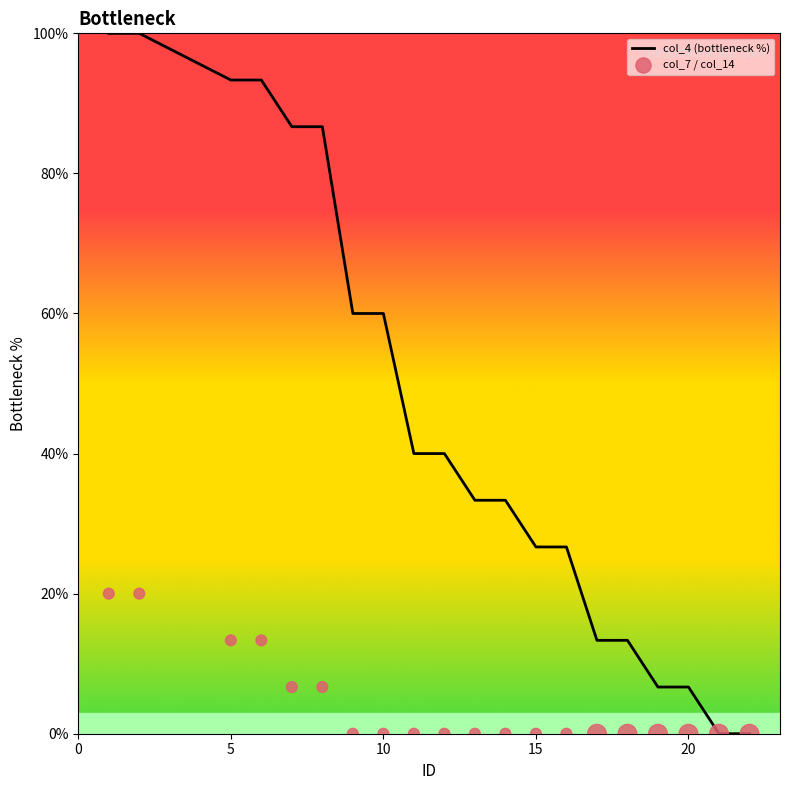

Which series has the widest spread of Y values?

col_4 (bottleneck %)